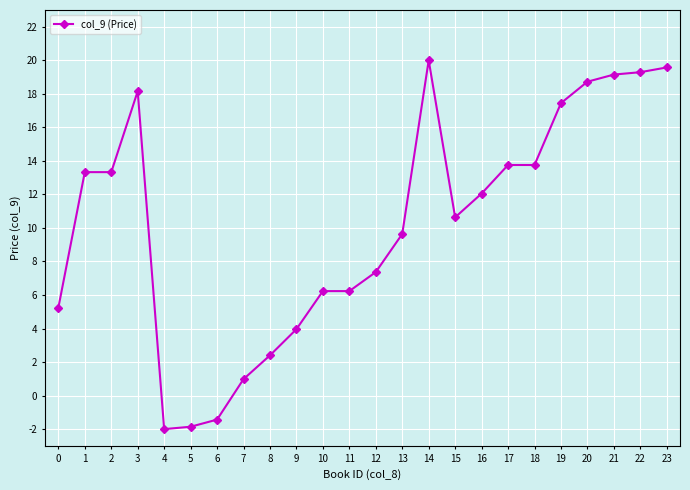

Reading left to right, transcribe all the data shown in this chart.

0=5.2	1=13.3	2=13.3	3=18.2	4=-2.0	5=-1.9	6=-1.4	7=1.0	8=2.4	9=4.0	10=6.2	11=6.2	12=7.4	13=9.6	14=20.0	15=10.6	16=12.1	17=13.8	18=13.8	19=17.4	20=18.7	21=19.1	22=19.3	23=19.6